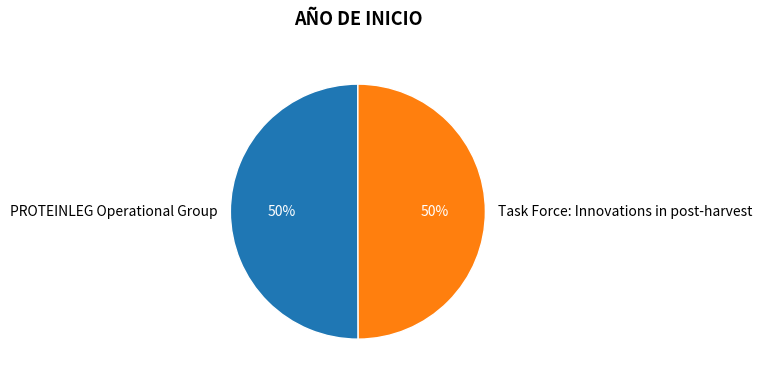

To the nearest percent, what percentage of the pie is PROTEINLEG Operational Group?

50%